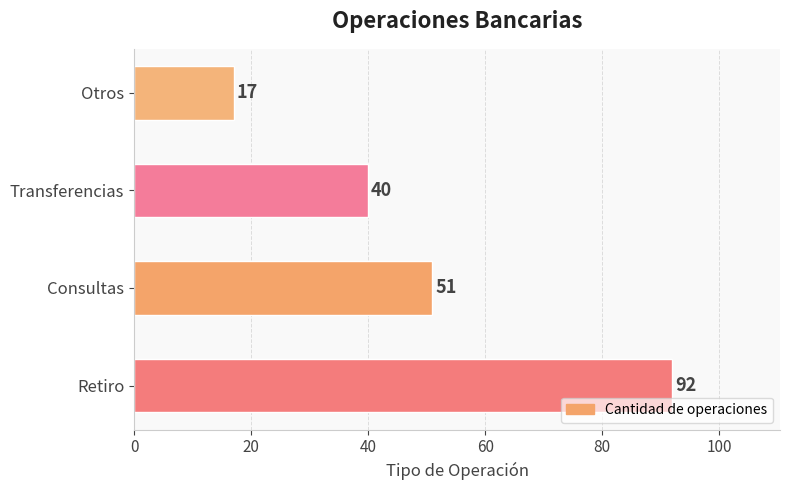

Is it true that the value at Retiro is 92?

True